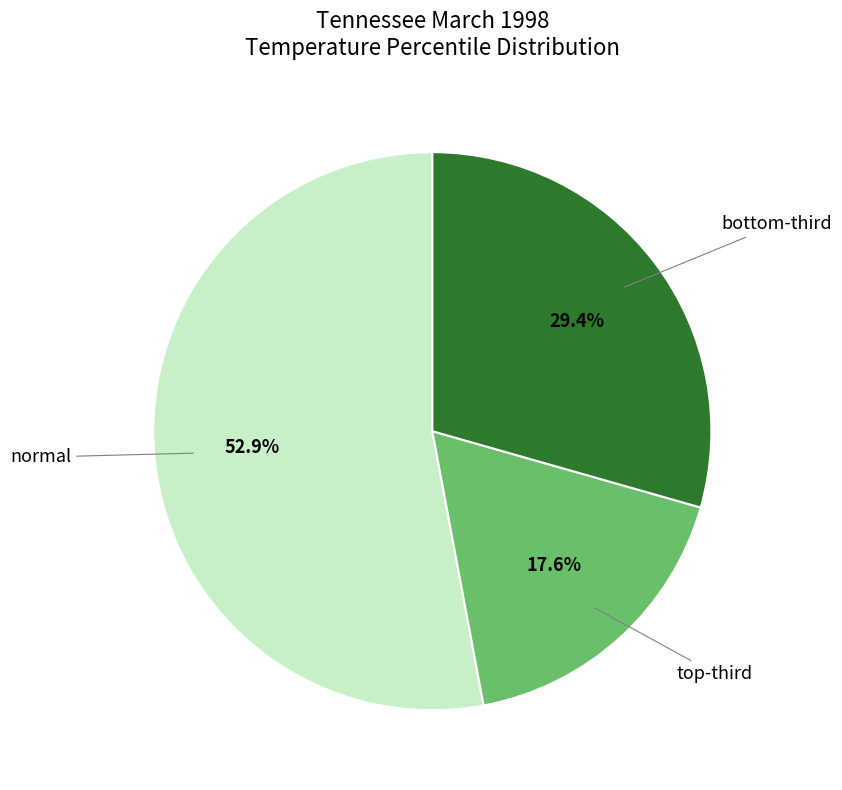

Rank the categories by value from lowest to highest.

top-third, bottom-third, normal